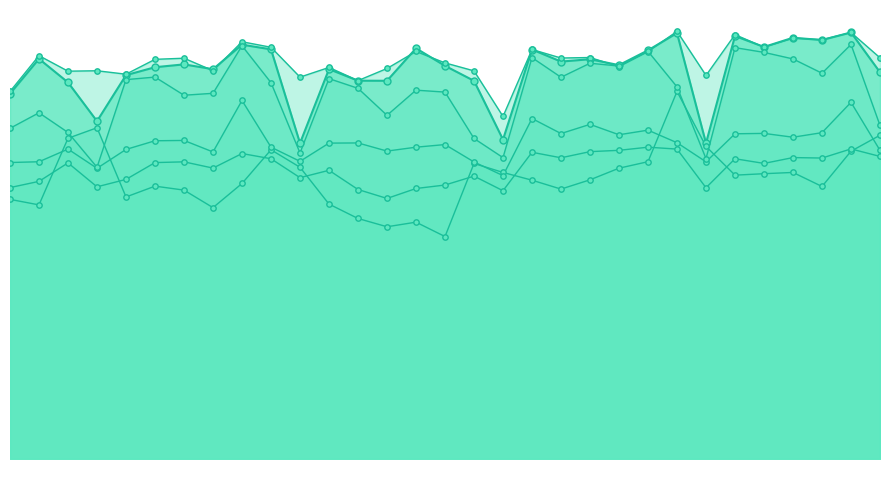

What are all the series names shown in the legend?

0.00-1.00, 11.00-12.00, 6.00-7.00, 7.00-8.00, 8.00-9.00, 5.00-6.00